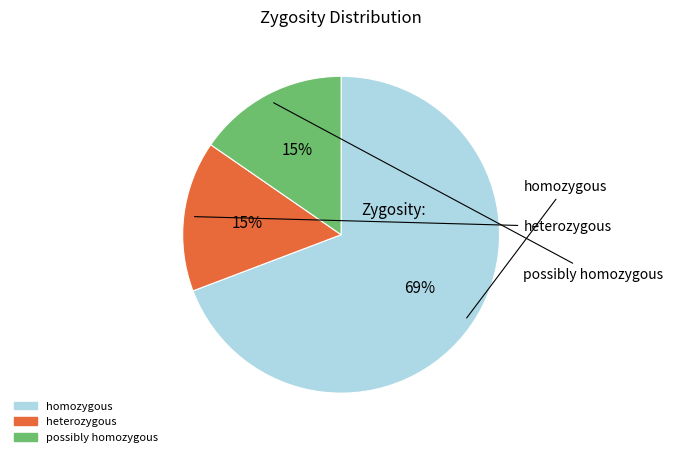

True or false: homozygous accounts for 69% of the total.

True